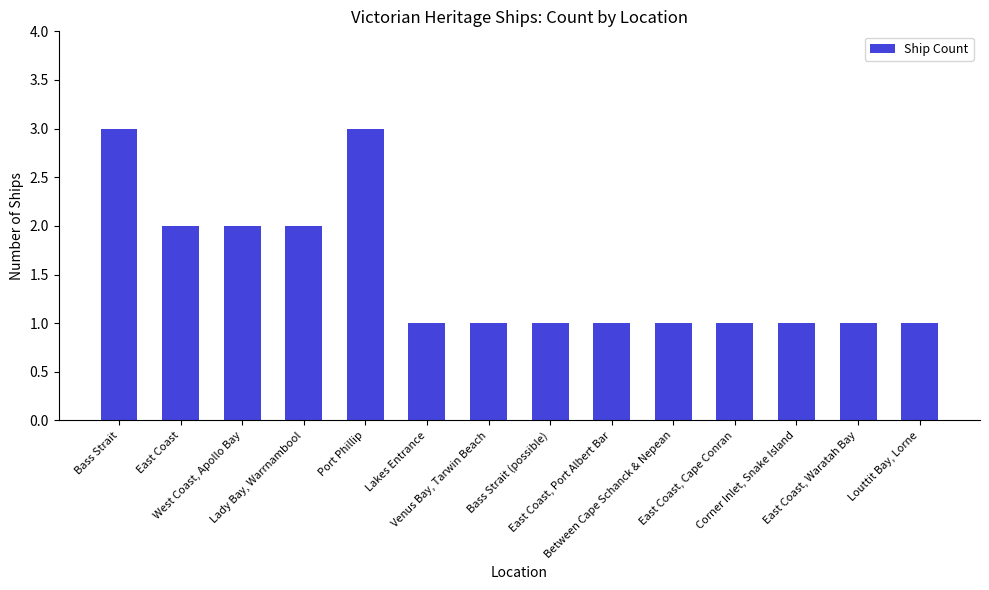

True or false: the data shows 2 at East Coast.

True